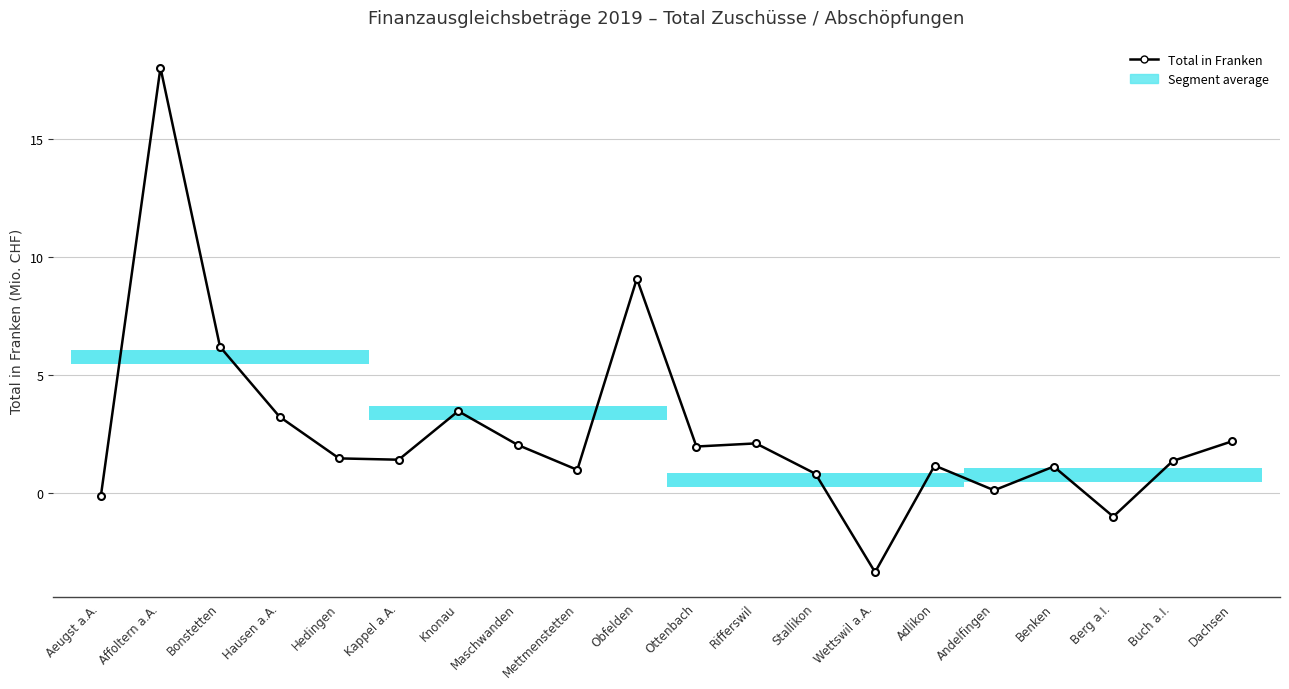

List the labels in order of value, smallest first.

Wettswil a.A., Berg a.I., Aeugst a.A., Andelfingen, Stallikon, Mettmenstetten, Benken, Adlikon, Buch a.I., Kappel a.A., Hedingen, Ottenbach, Maschwanden, Rifferswil, Dachsen, Hausen a.A., Knonau, Bonstetten, Obfelden, Affoltern a.A.